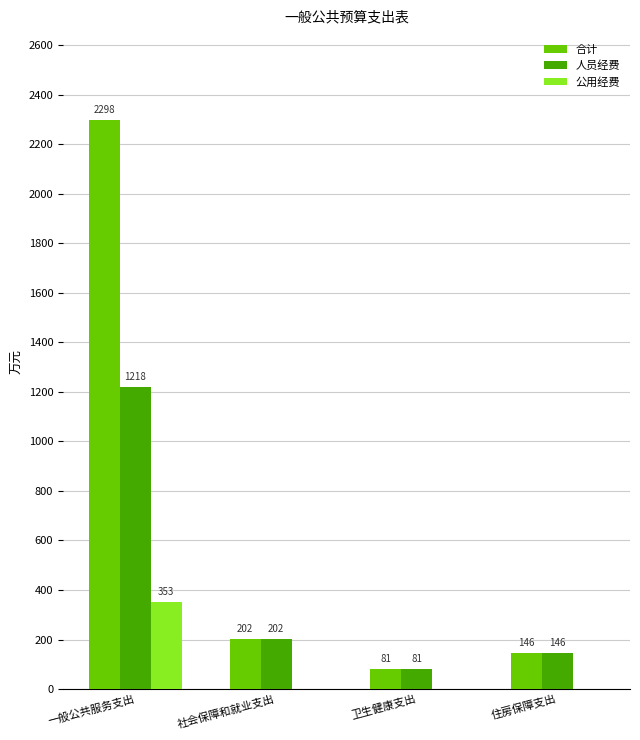

At which label is 合计 closest to 1189?

社会保障和就业支出